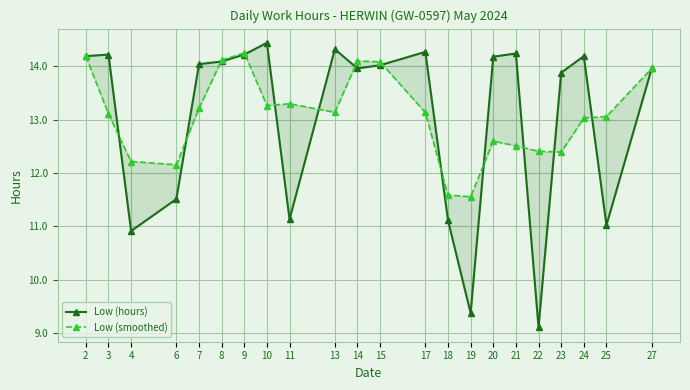

What is the total value across all series at 13?

27.5